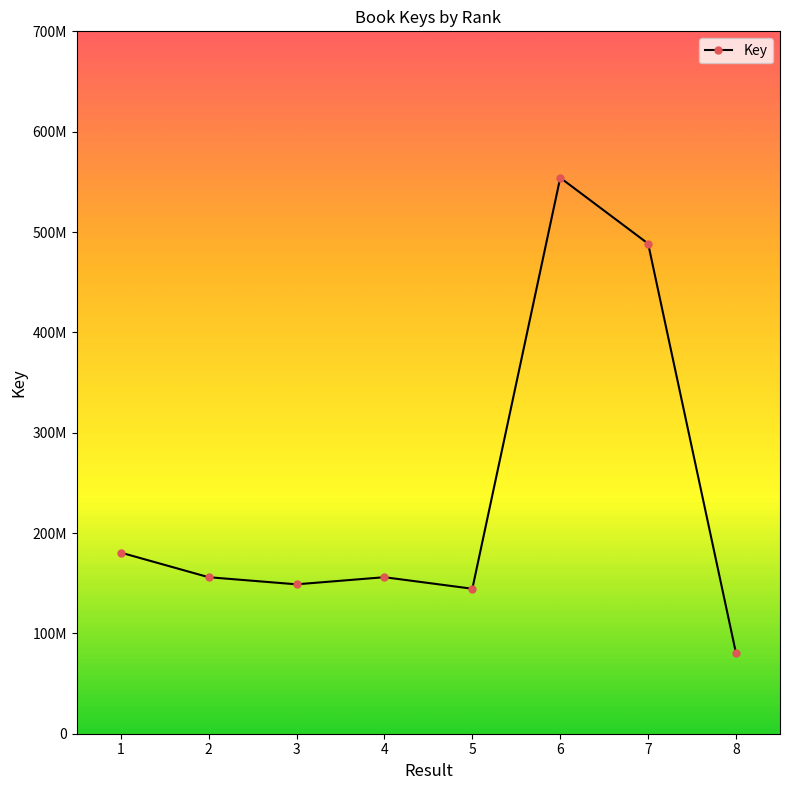

Reading right to left, transcribe all the data shown in this chart.

8=80095519	7=488383487	6=554098198	5=144487134	4=155982694	3=148892719	2=155982895	1=180503699